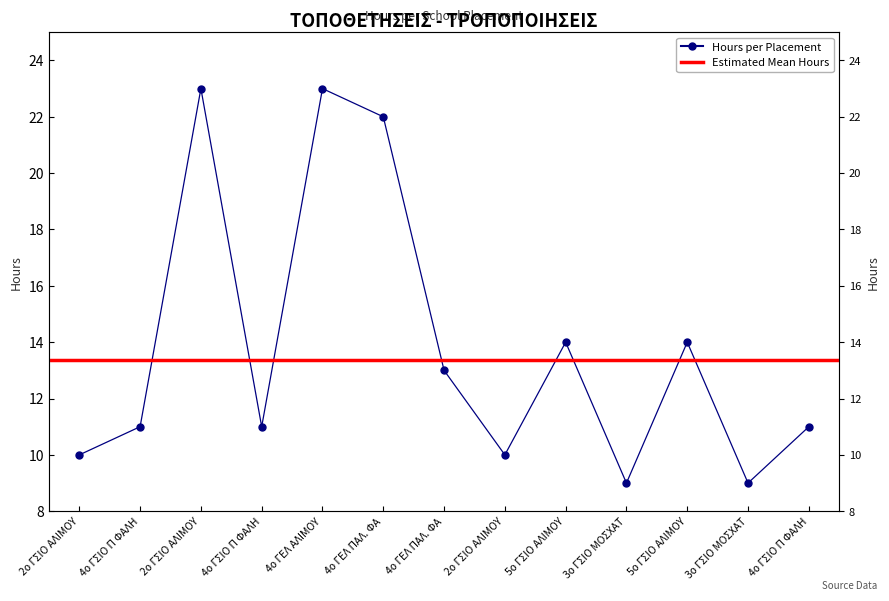

What is the smallest value displayed?

9